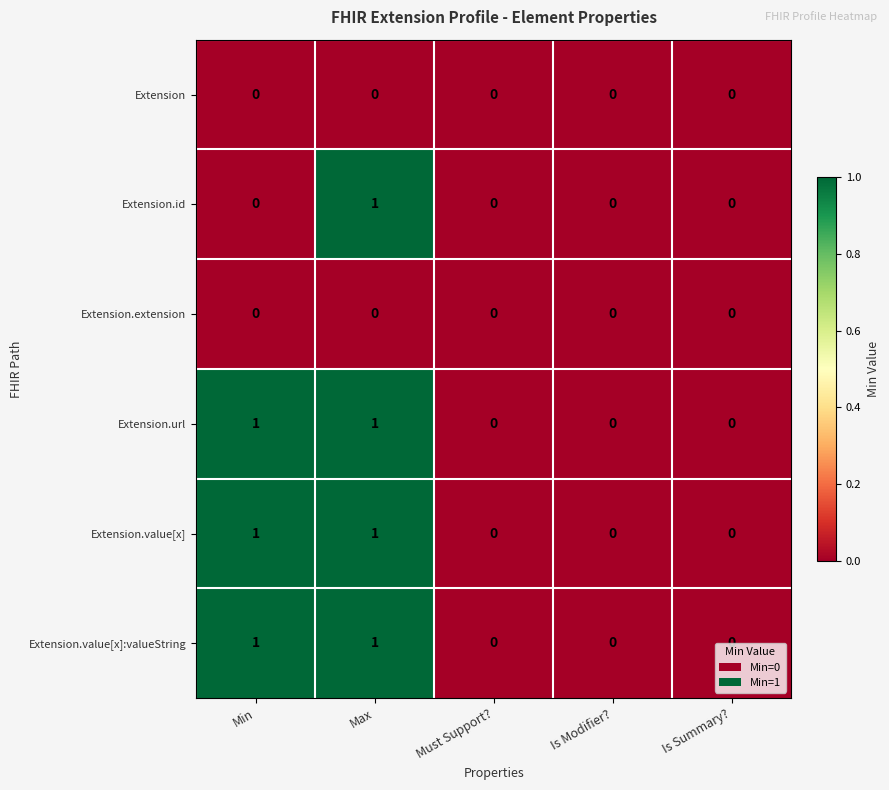

At which category is the sum across all series the highest?

Max